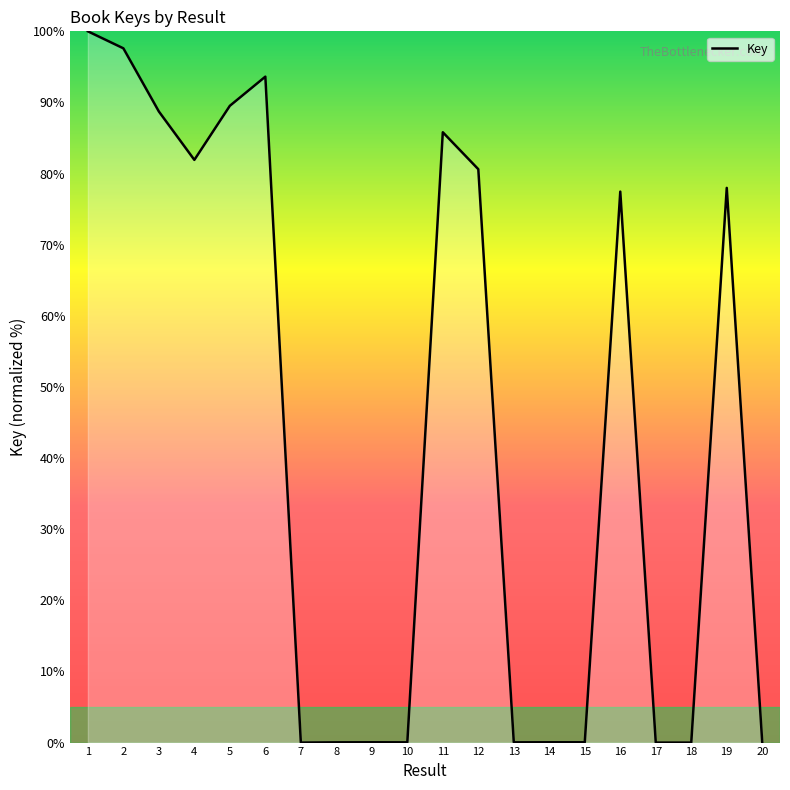

Does the chart display data point markers on the line(s)?

No